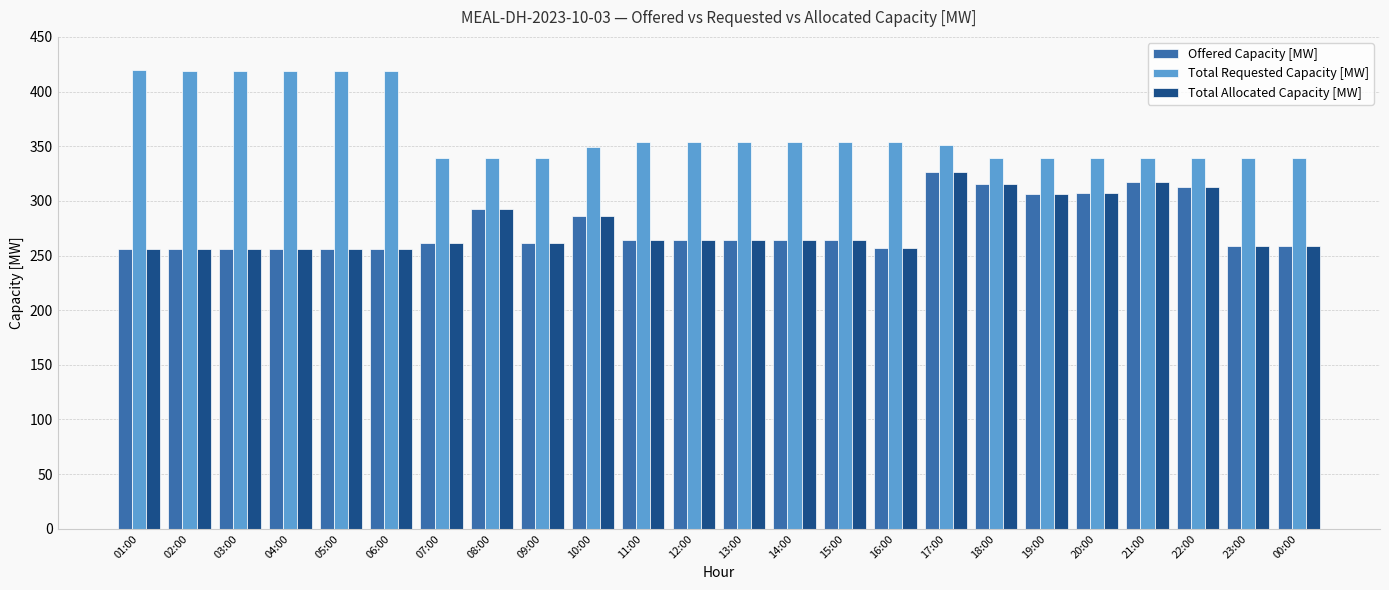

How many bars are there in each group?

3